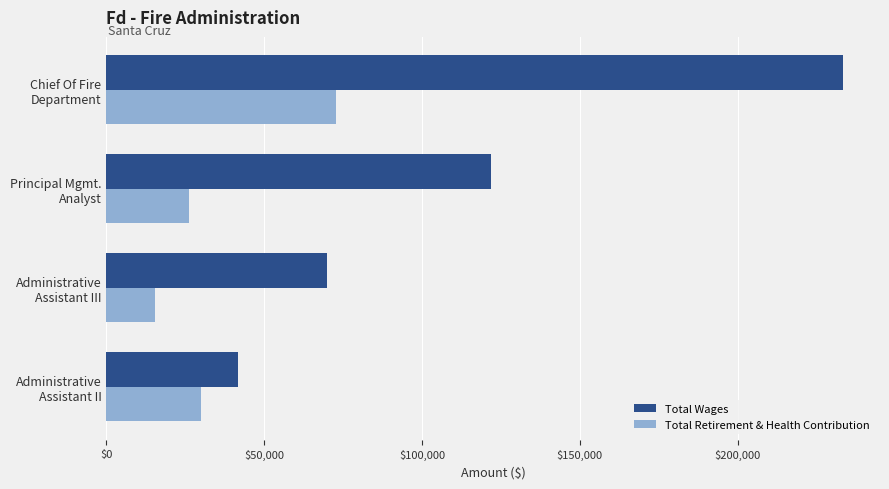

Which series has the largest total across all categories?

Total Wages